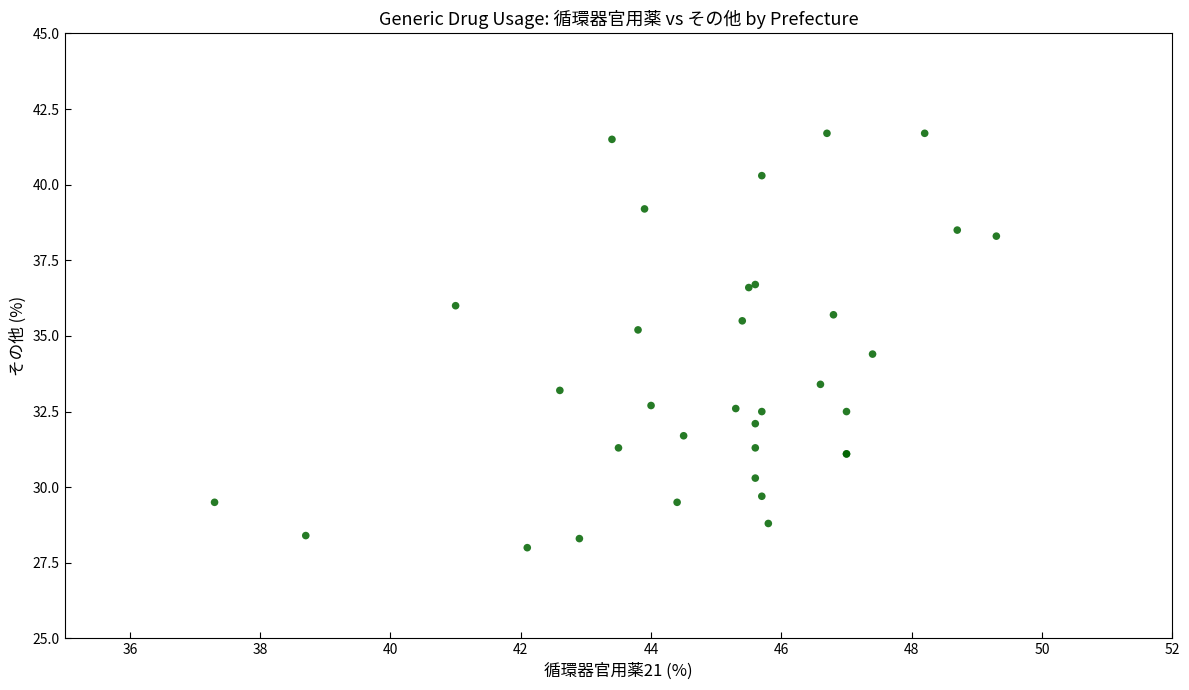

What Y value in the scatter plot is closest to 34?

34.4